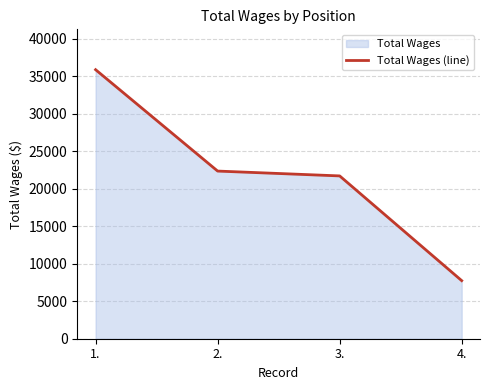

Where is the data nearest to the value 21807?

3.